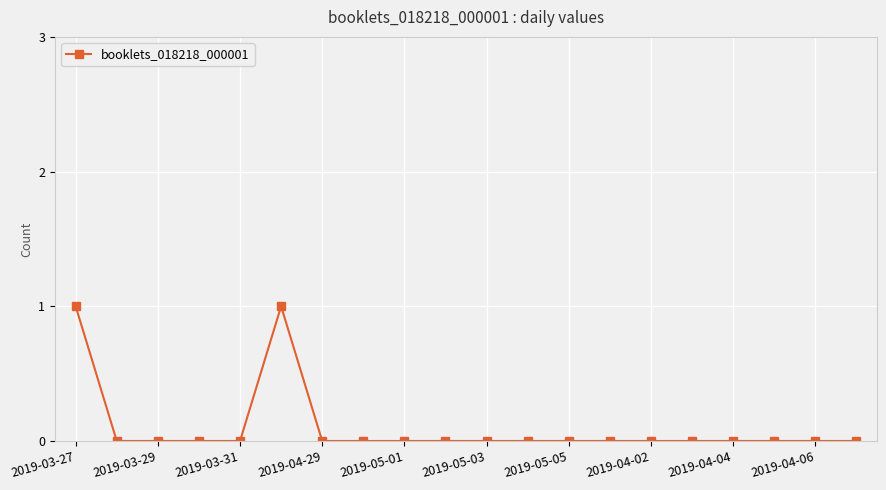

Reading left to right, what are all the values shown in this chart?

1	0	0	0	0	1	0	0	0	0	0	0	0	0	0	0	0	0	0	0